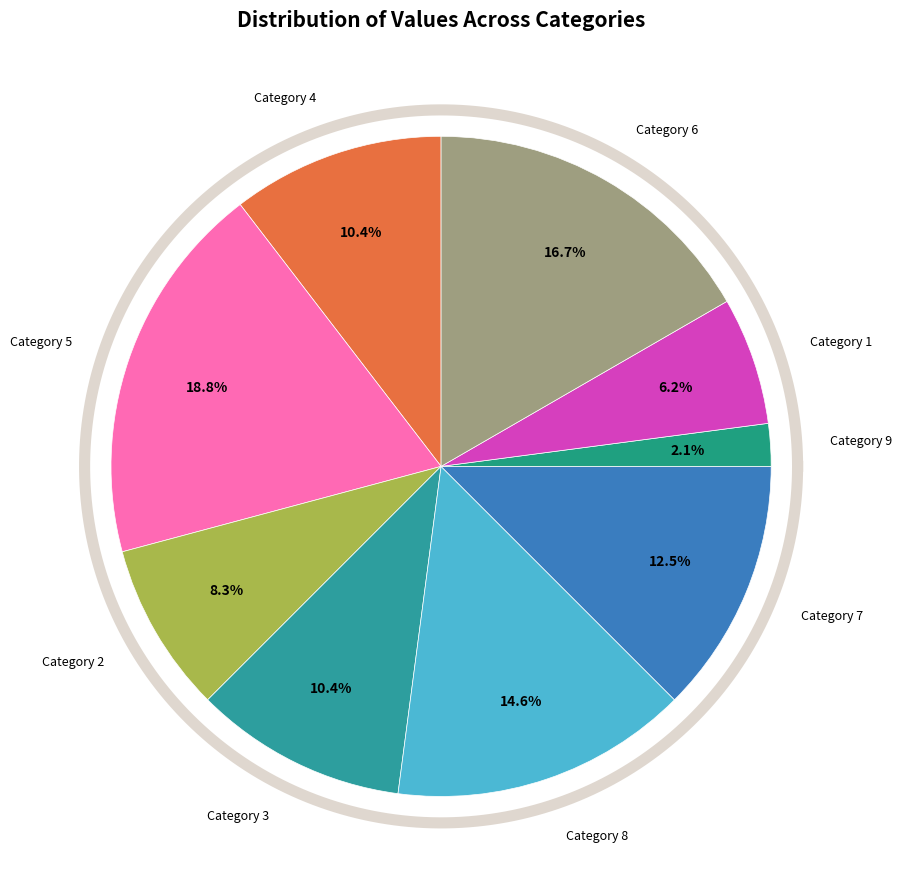

How many slices are in this pie chart?

9